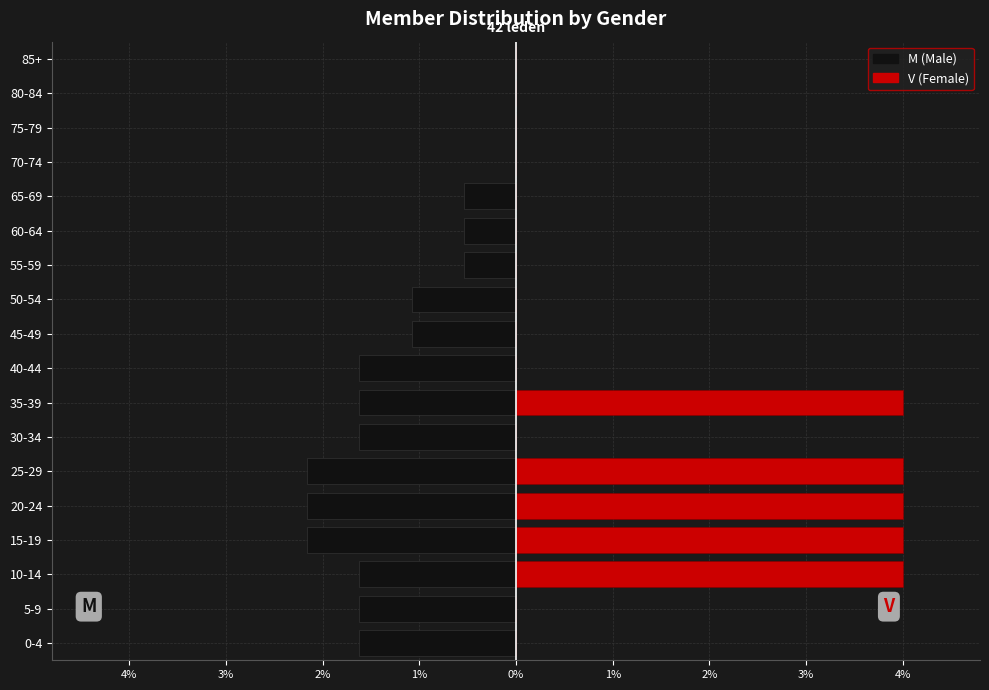

Does the chart contain stacked bars?

No